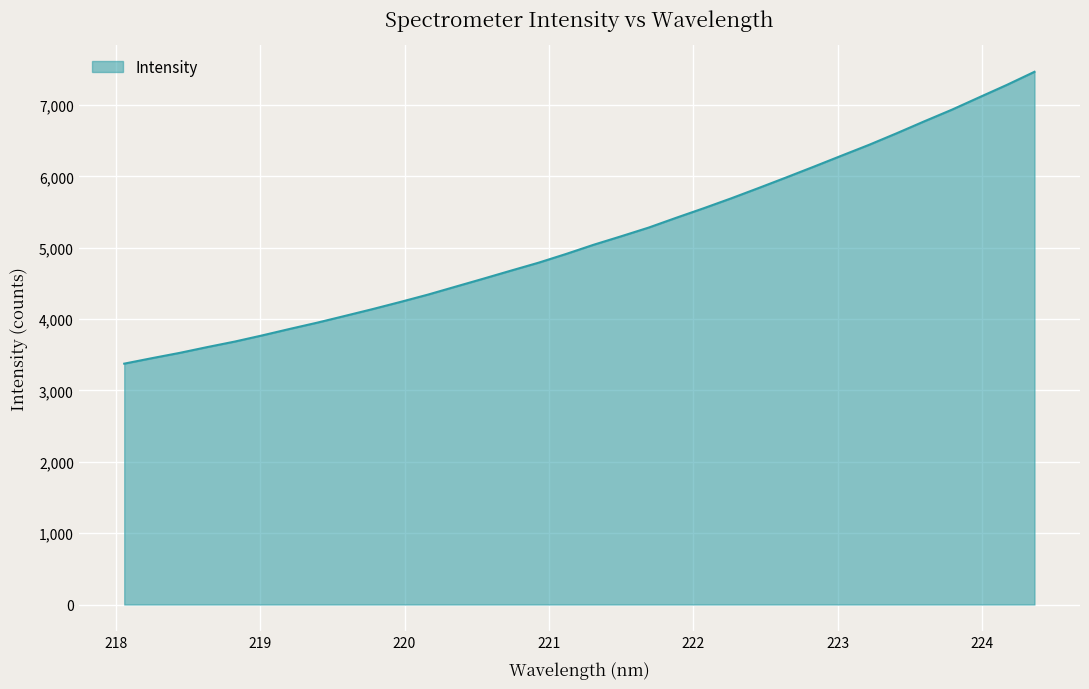

What is the difference between the maximum and minimum values?

4090.9